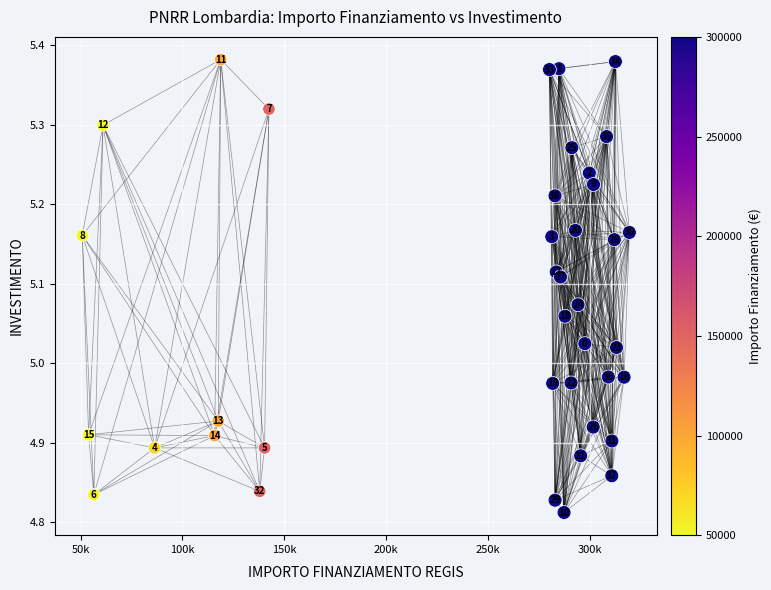

What is the range of X values (max minus min)?

268672.8